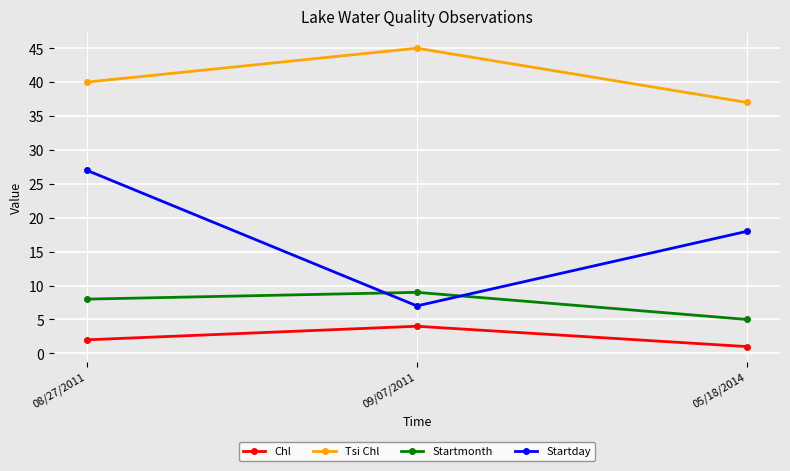

Does the chart have visible grid lines?

Yes